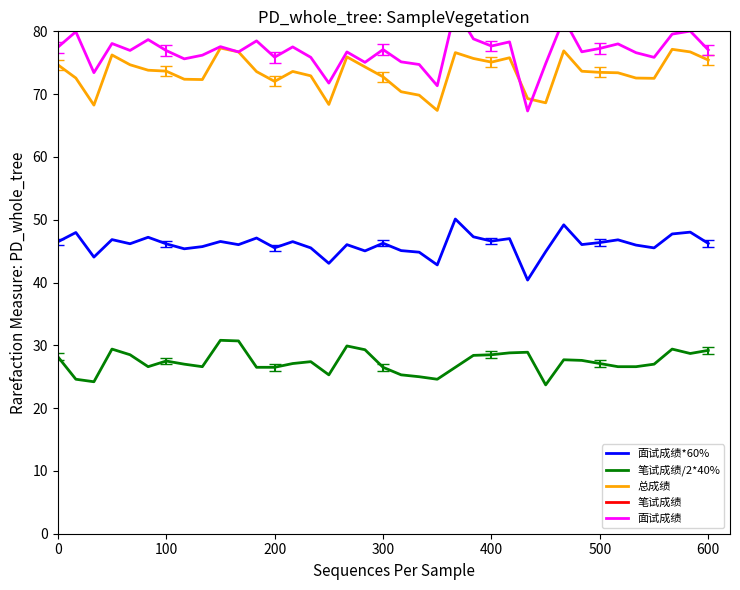

True or false: 笔试成绩 and 笔试成绩/2*40% cross at least once.

False